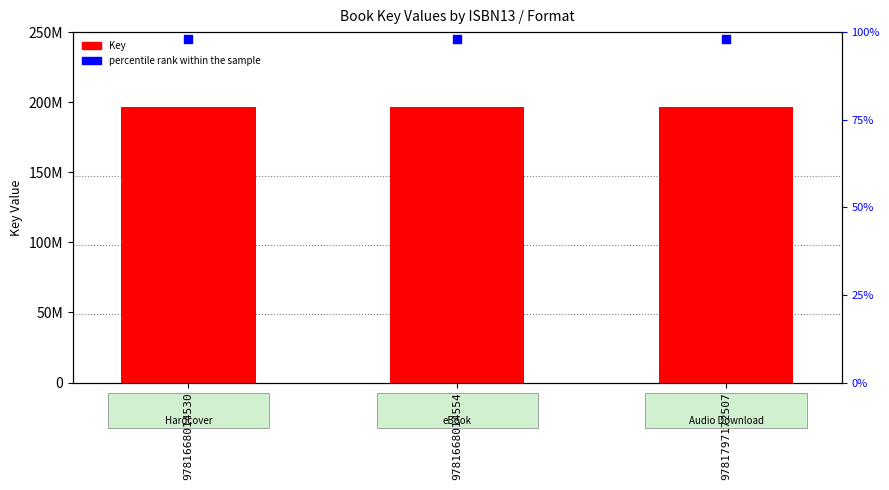

Which series has the largest total across all categories?

Key